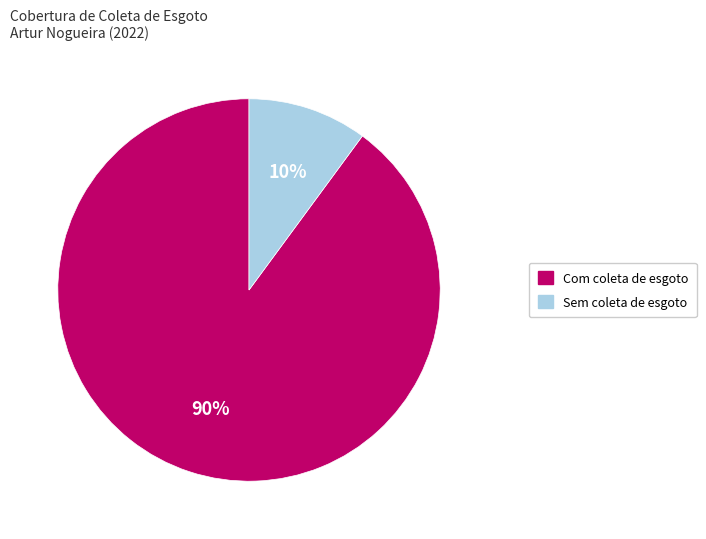

To the nearest percent, what is the average slice percentage?

50%